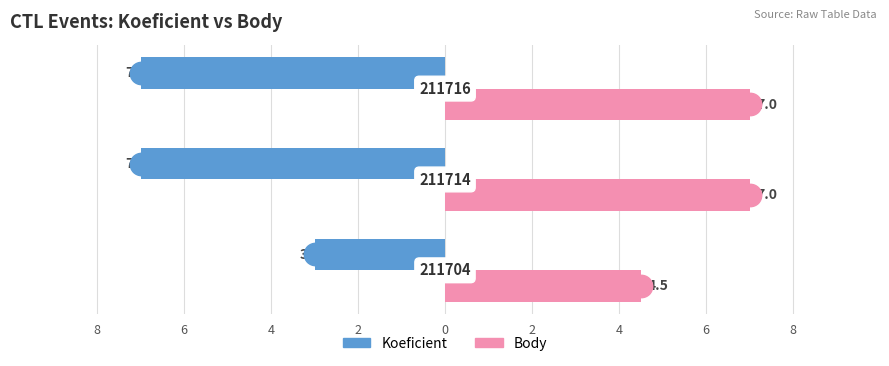

Which series contains the lowest Y value?

Koeficient